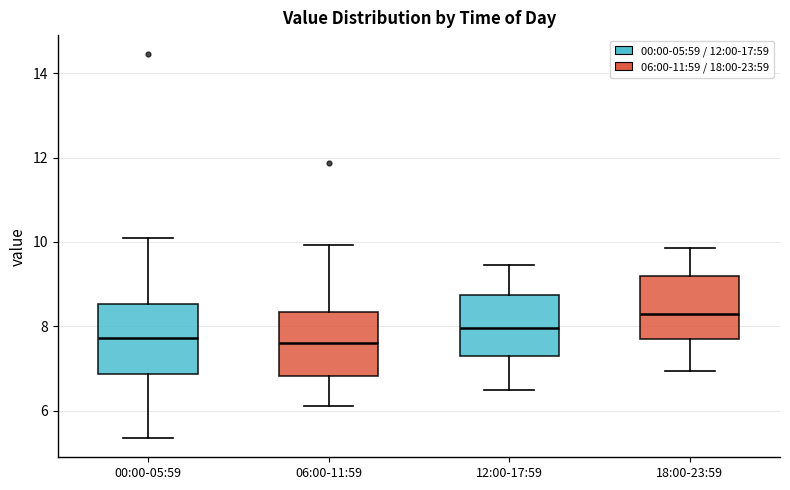

Which box's median line is the highest?

18:00-23:59